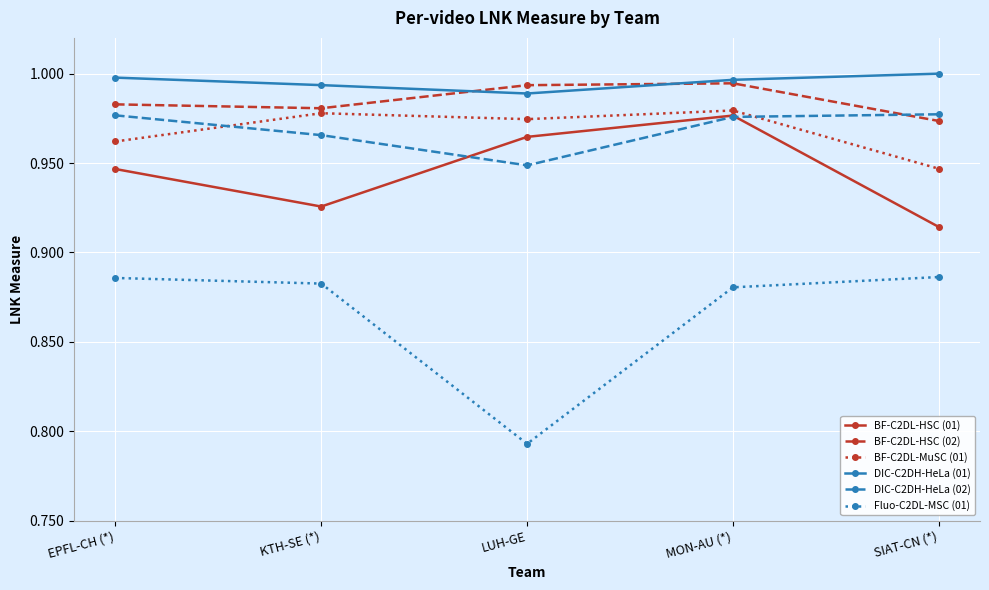

At which category is the sum across all series the highest?

MON-AU (*)